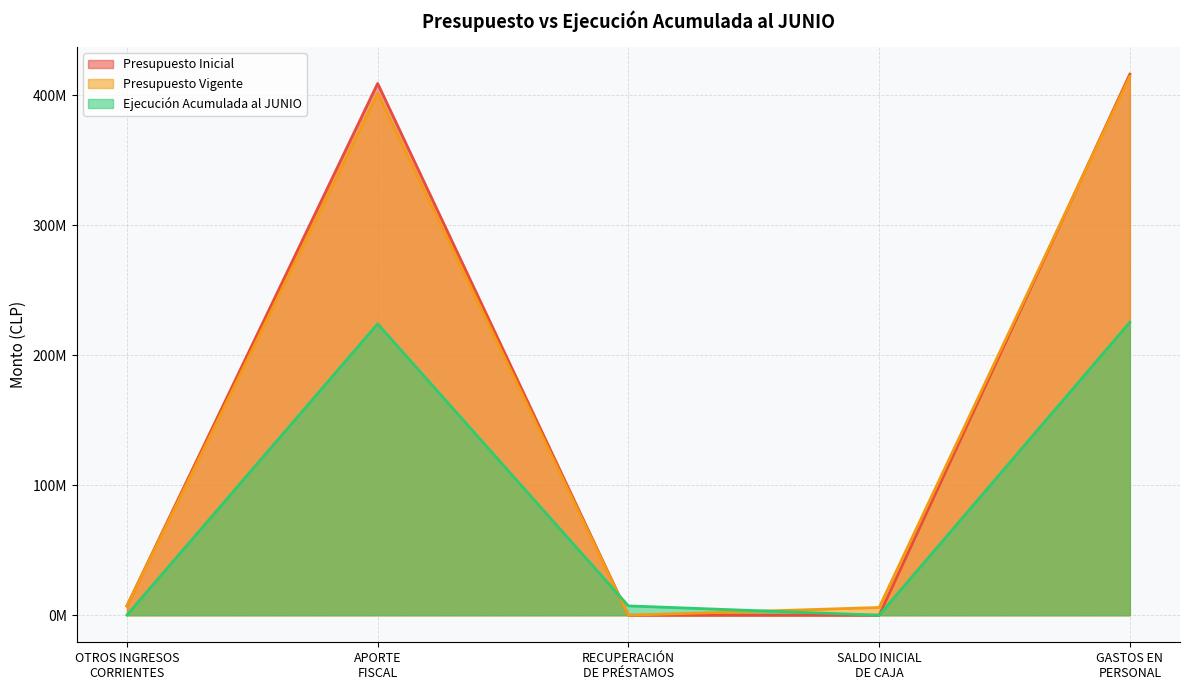

Which series has the largest total across all categories?

Presupuesto Inicial